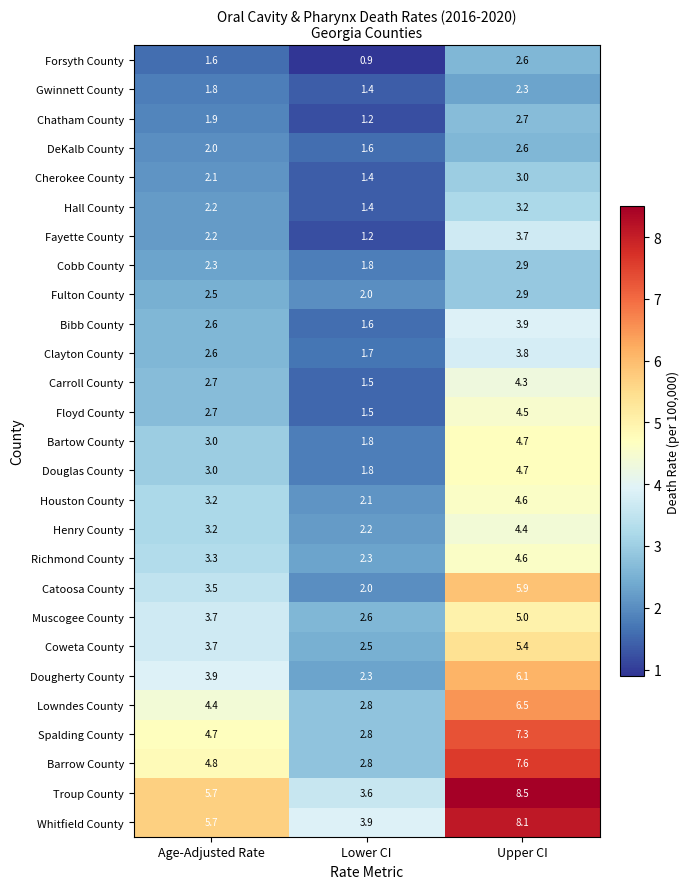

What is the difference between the highest and lowest values at Age-Adjusted Rate?

4.1